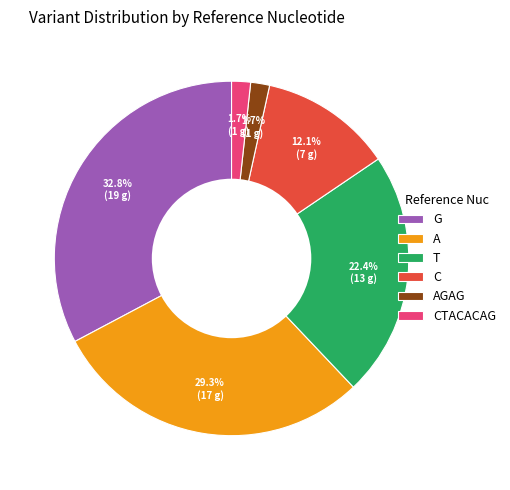

What is the largest slice in the pie chart?

G